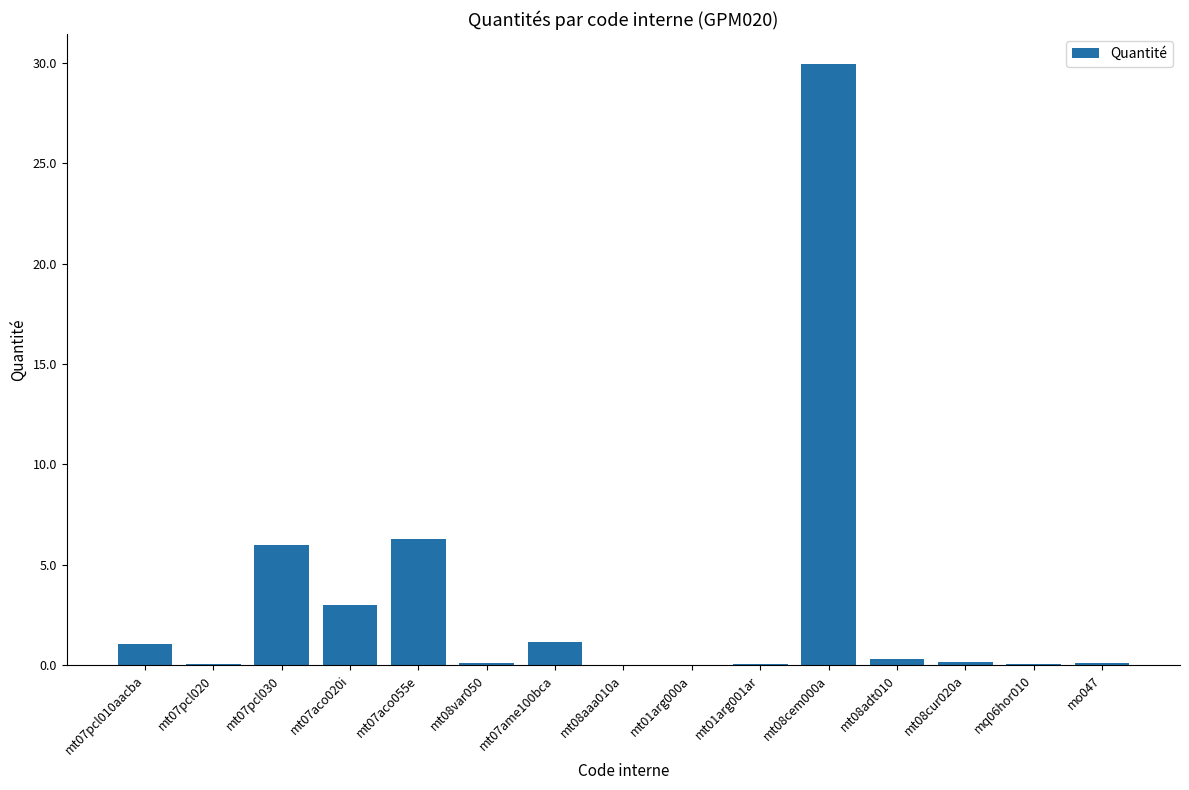

Which label corresponds to the largest value in the chart?

mt08cem000a